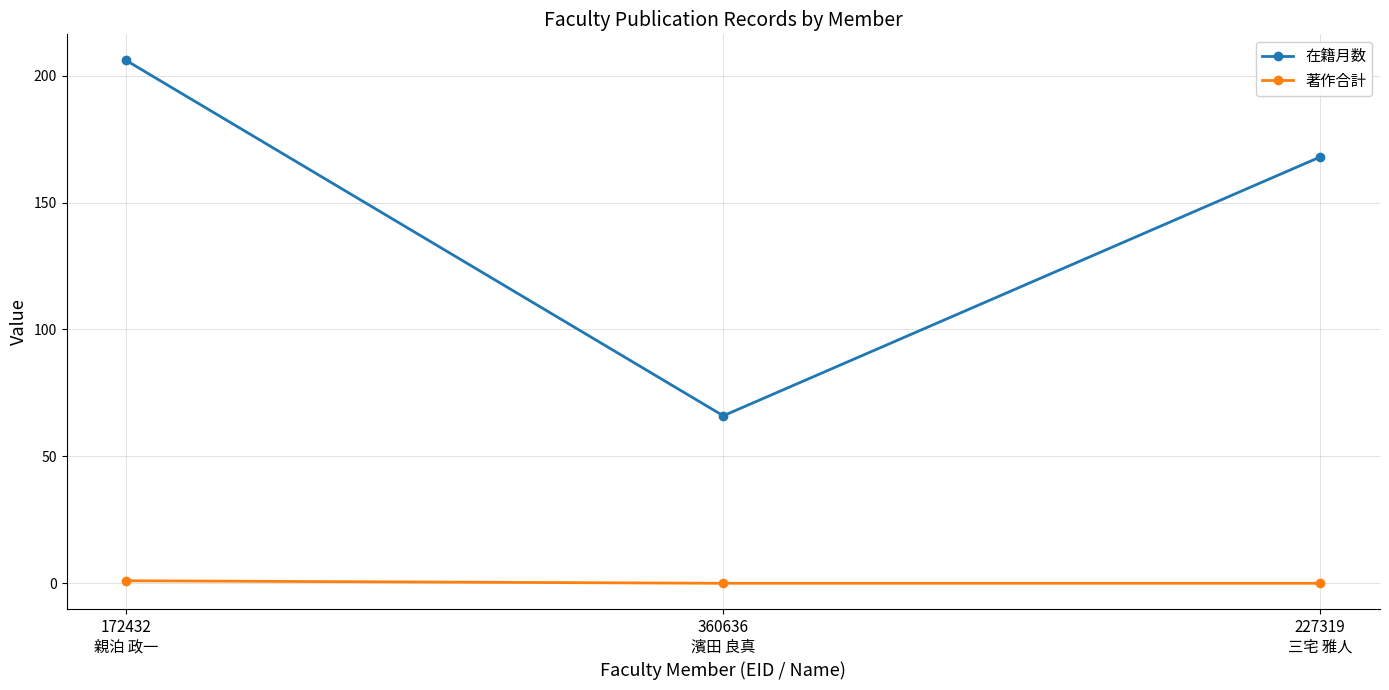

True or false: 在籍月数 has a value of 168 at 227319
三宅 雅人.

True